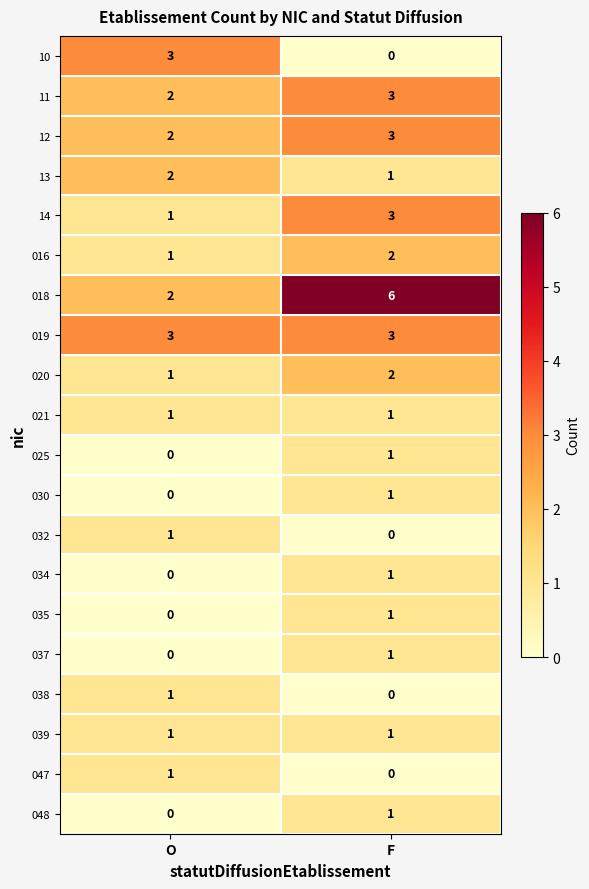

What is the total value across all series at F?

31